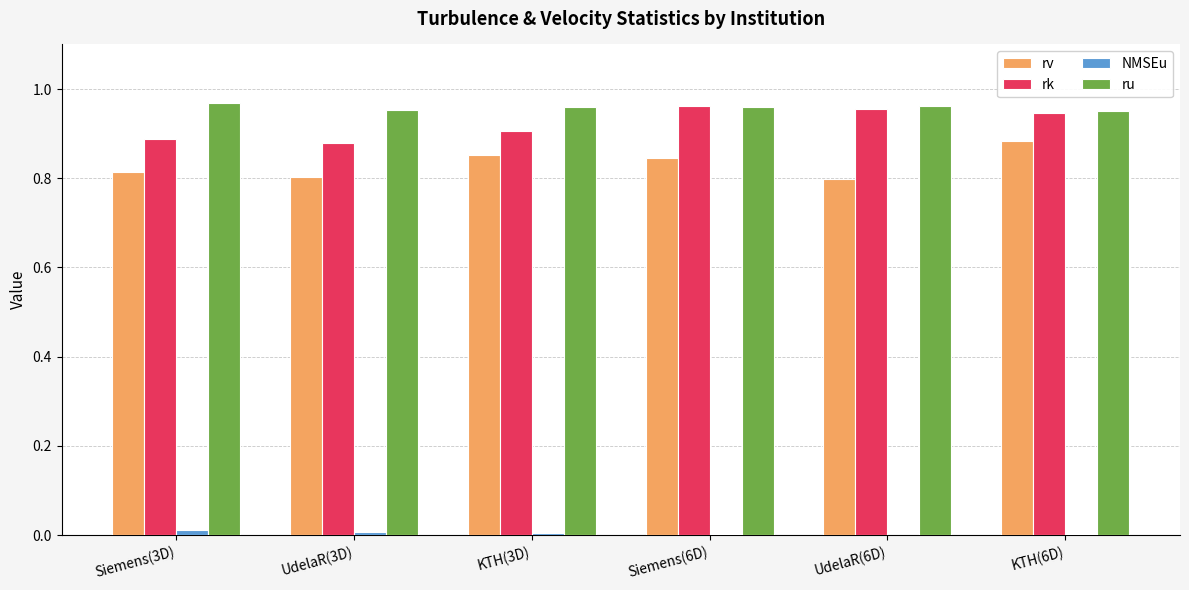

Is the value of ru at Siemens(6D) greater than the value of NMSEu at KTH(3D)?

Yes